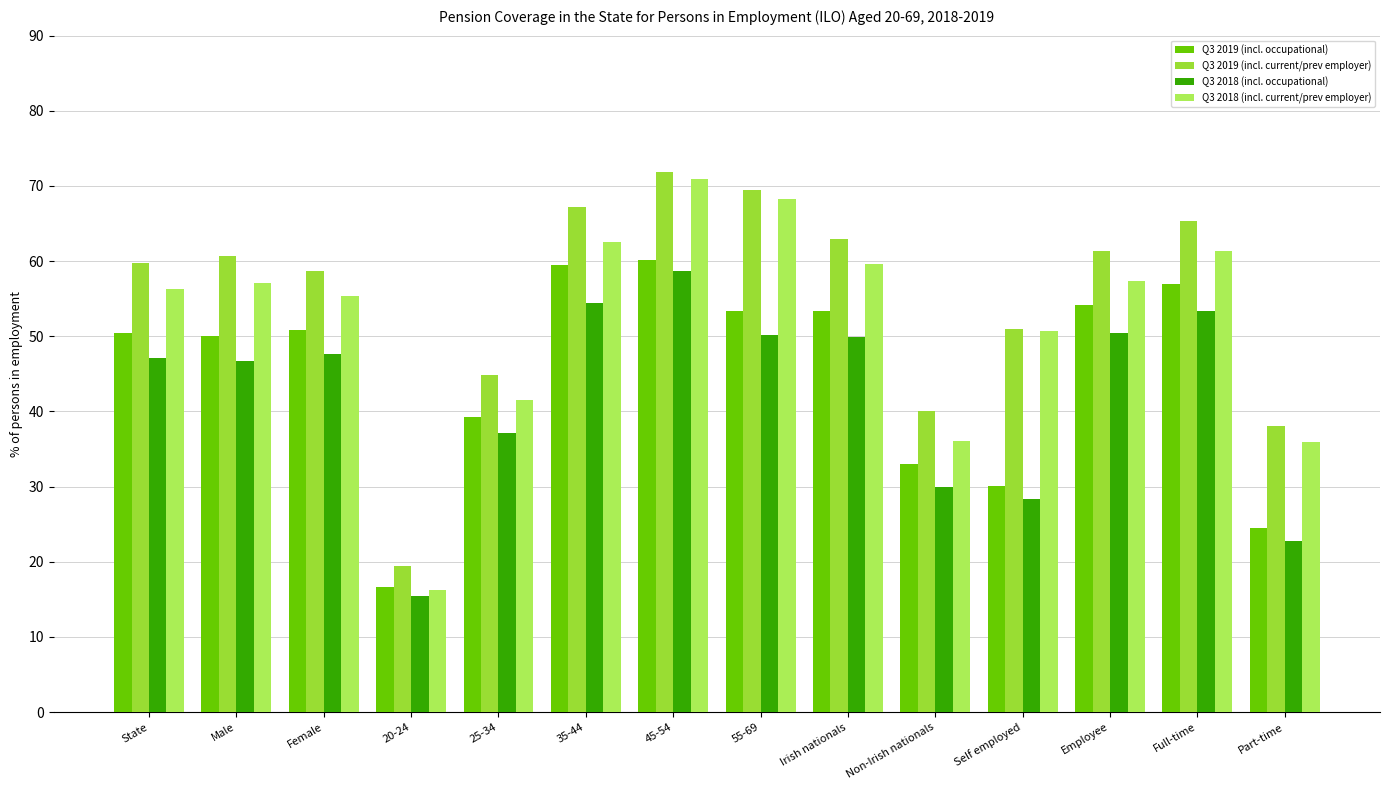

Count the number of data series in this chart.

4